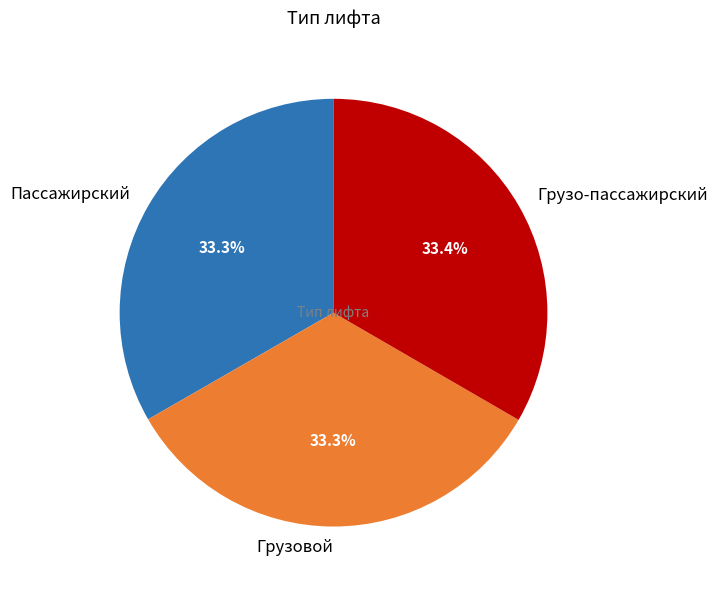

The Грузо-пассажирский slice represents 33% of the pie. True or false?

True